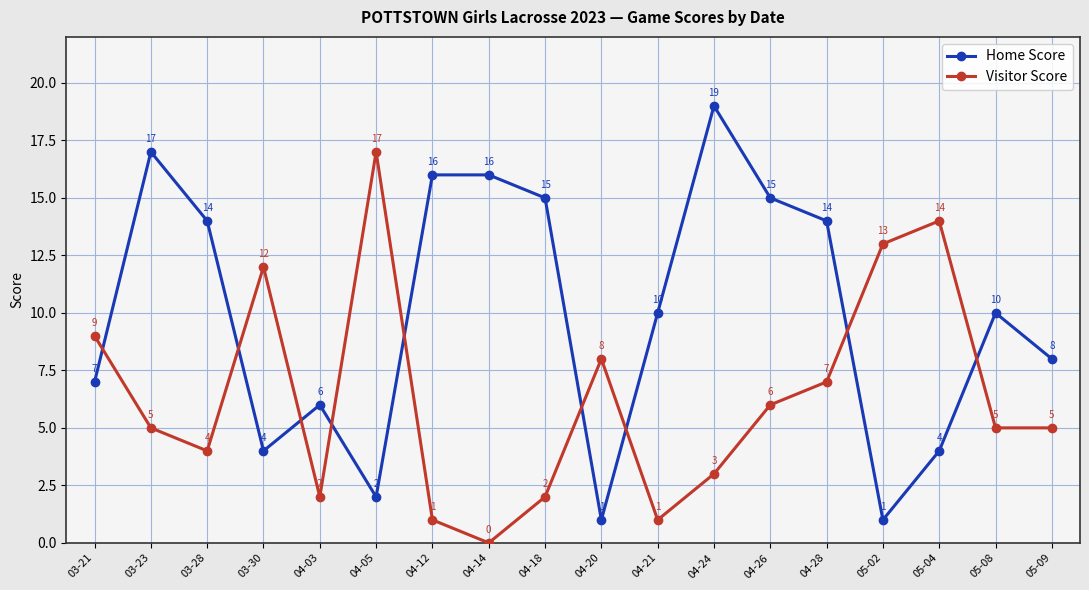

Is the value of Home Score at 04-14 greater than the value of Visitor Score at 04-14?

Yes